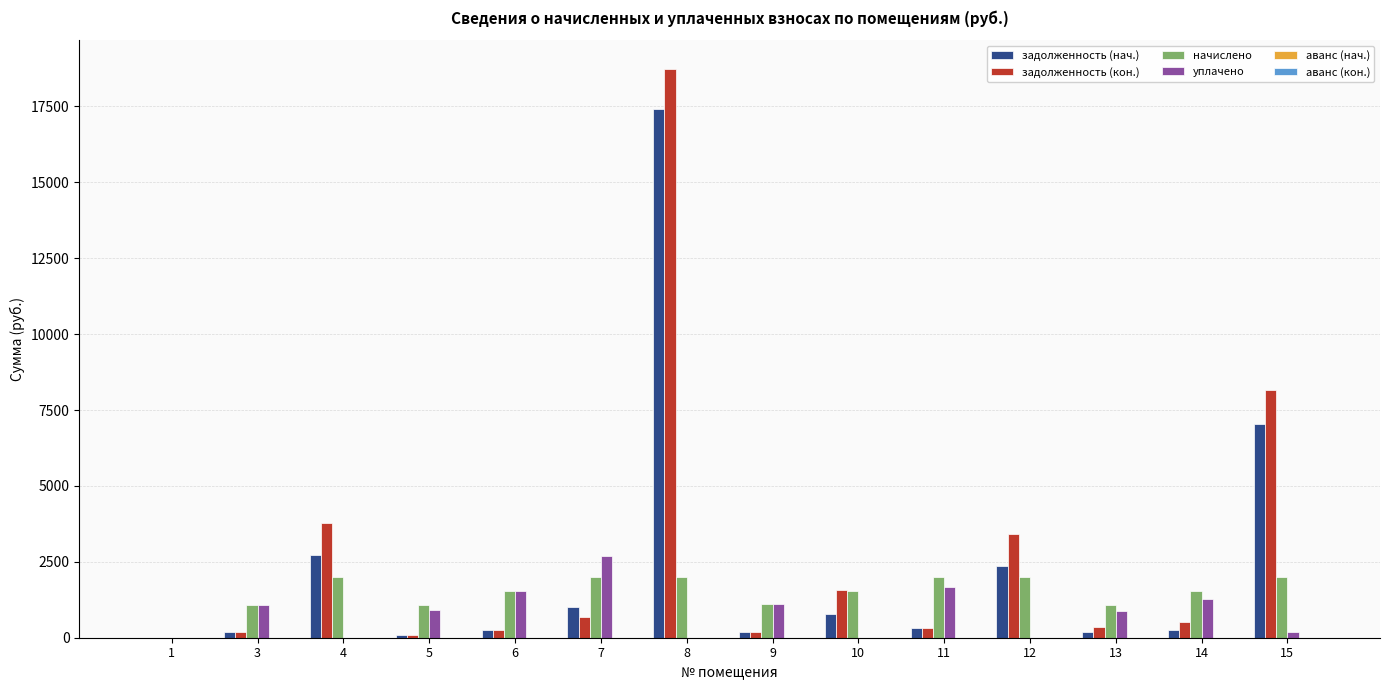

Which series changed the most between 4 and 13?

задолженность (кон.)